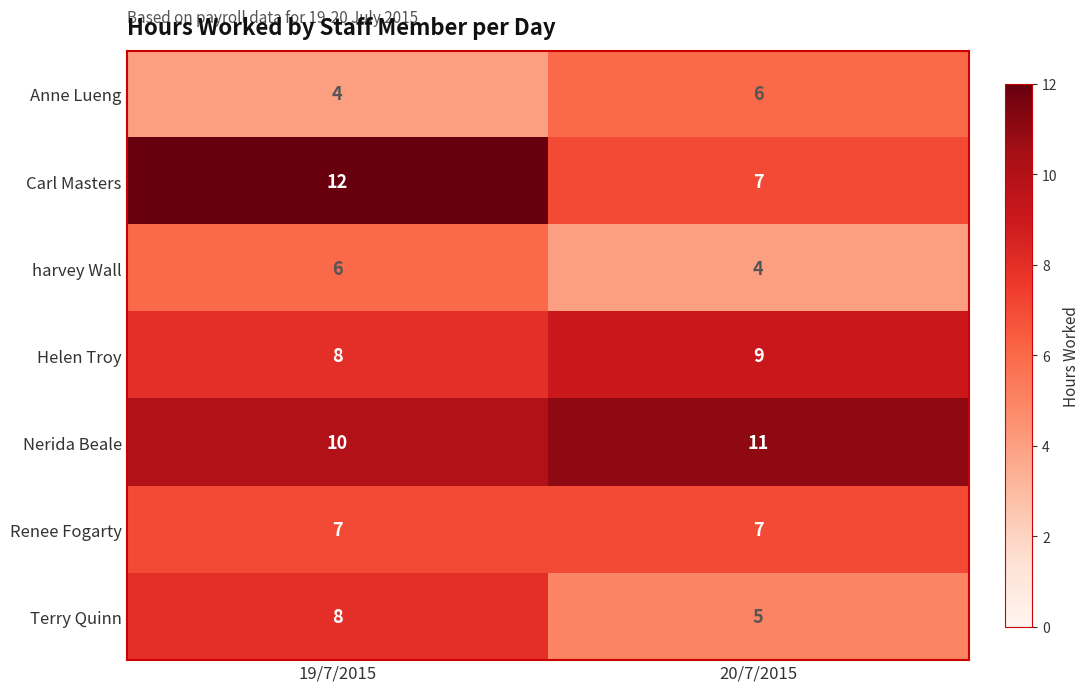

What is the sum of the Carl Masters values at 20/7/2015 and 19/7/2015?

19